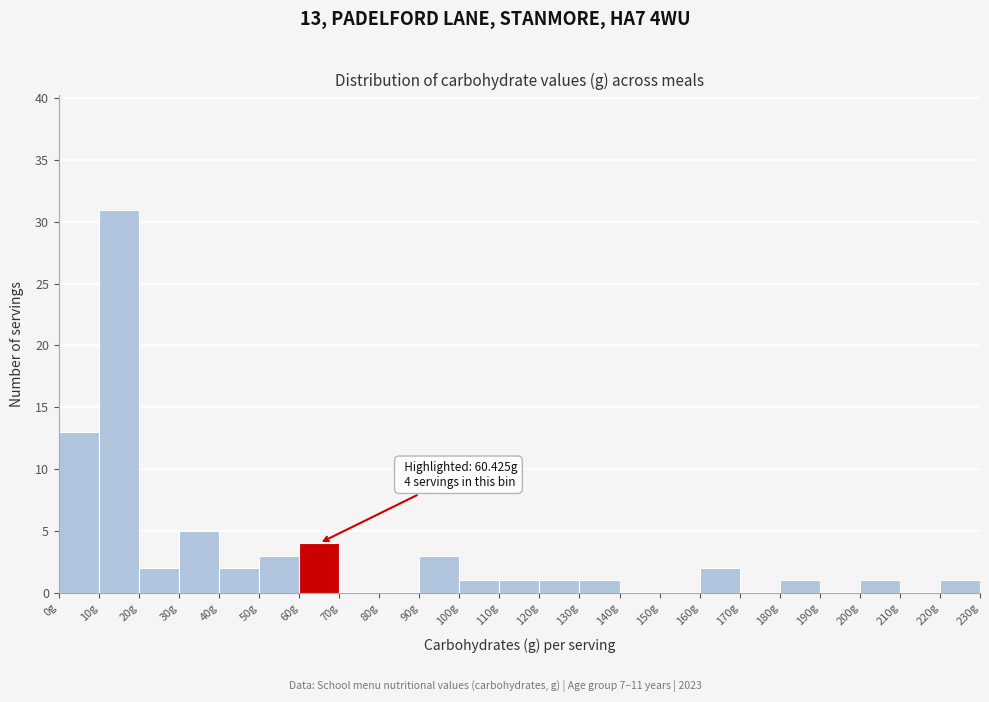

Over which range of the x-axis is the bar tallest?

10 to 20